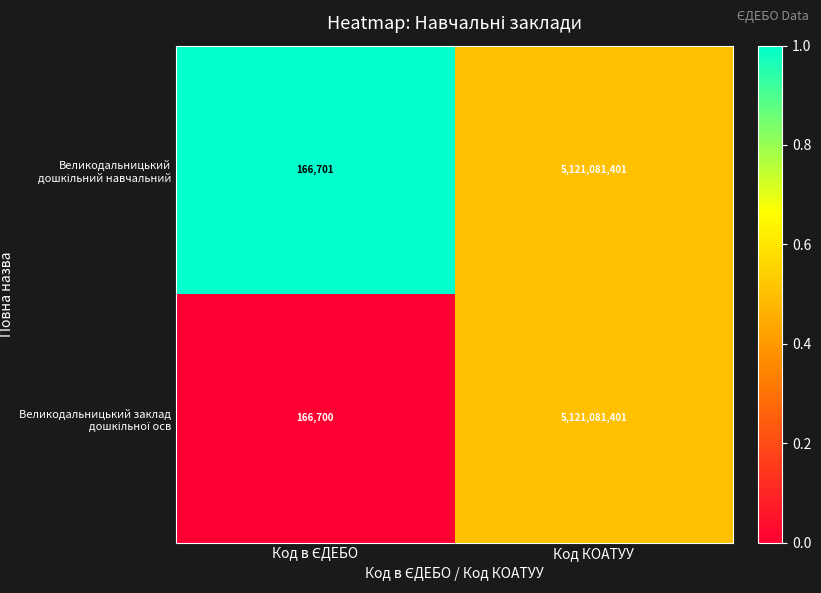

At which category does the chart reach its peak across all series?

Код КОАТУУ